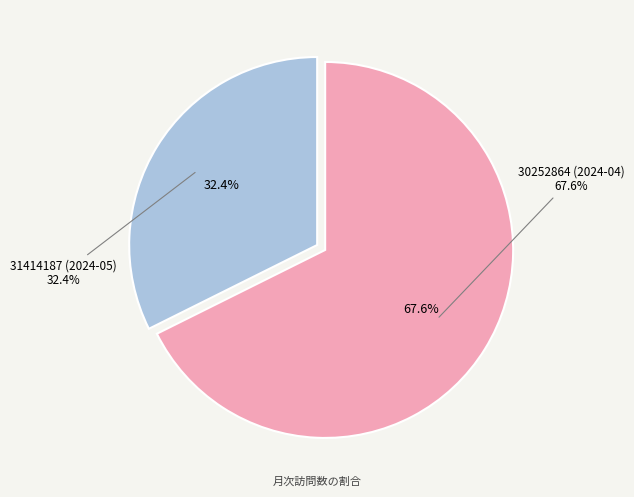

What is the largest slice in the pie chart?

30252864 (2024-04)